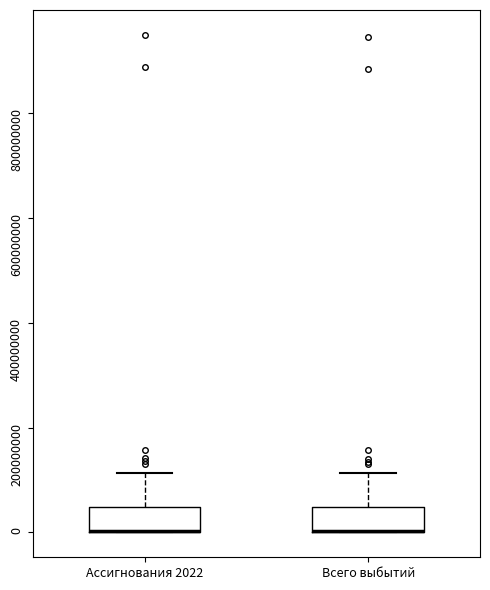

Reading left to right, read every box against the y-axis: the position of its median line, the range the box covers, and the ends of its whiskers. The values are not printed on the chart, so give them approximately, as read against the axis.

Ассигнования 2022: median 0 (drawn on the box's lower edge), box 0 to 40000000, whiskers 0 to 120000000
Всего выбытий: median 0 (drawn on the box's lower edge), box 0 to 40000000, whiskers 0 to 120000000